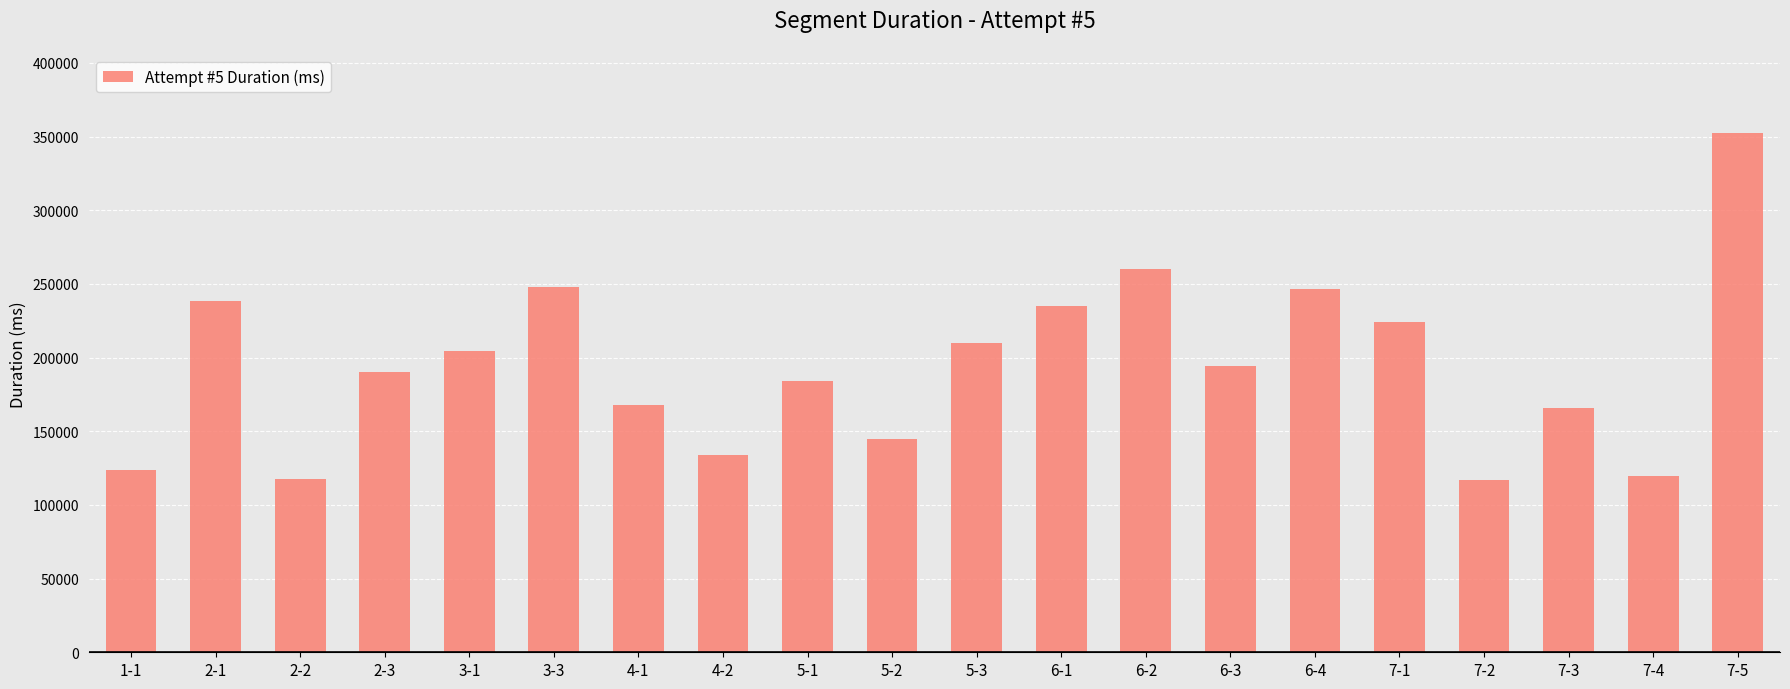

What is the value of the 13th bar from the left?

260360